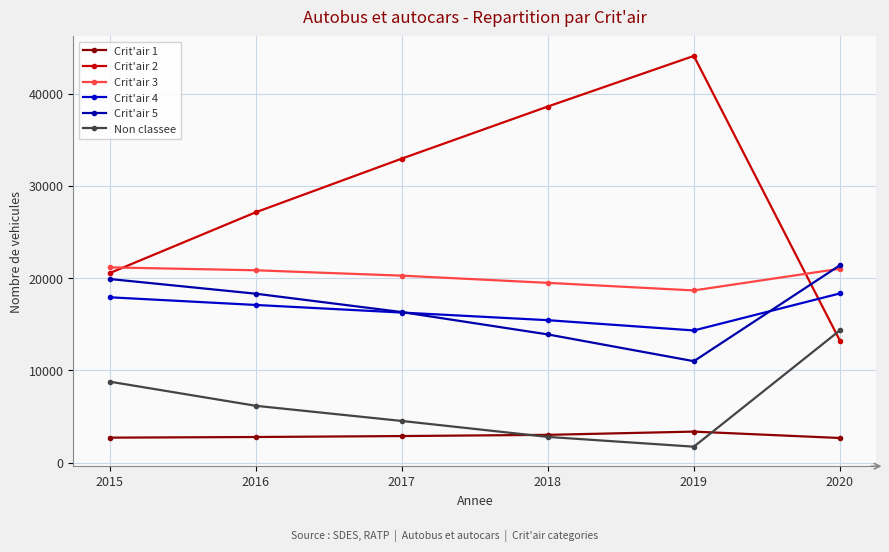

Reading left to right, list all the values displayed in this chart.

Crit'air 1: 2717	2786	2889	3021	3371	2679
Crit'air 2: 20560	27153	32970	38618	44102	13246
Crit'air 3: 21178	20862	20280	19500	18677	21032
Crit'air 4: 17934	17102	16280	15452	14338	18352
Crit'air 5: 19915	18323	16332	13908	11005	21400
Non classee: 8786	6170	4526	2797	1737	14344